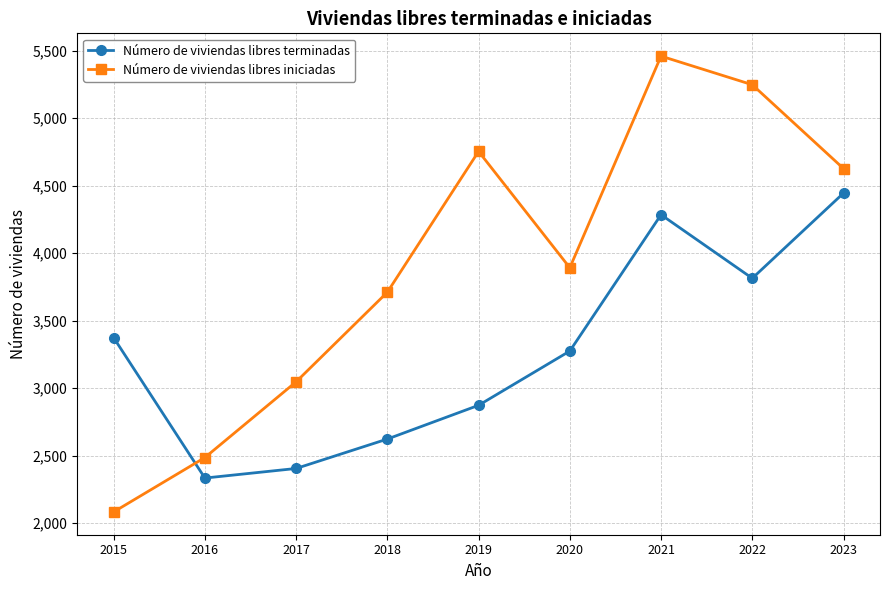

What is the total value across all series at 2016?

4820